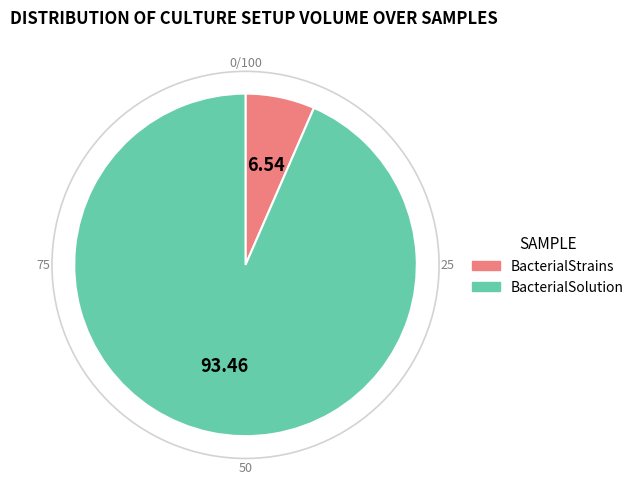

Is it true that BacterialSolution is 93% of the pie?

True